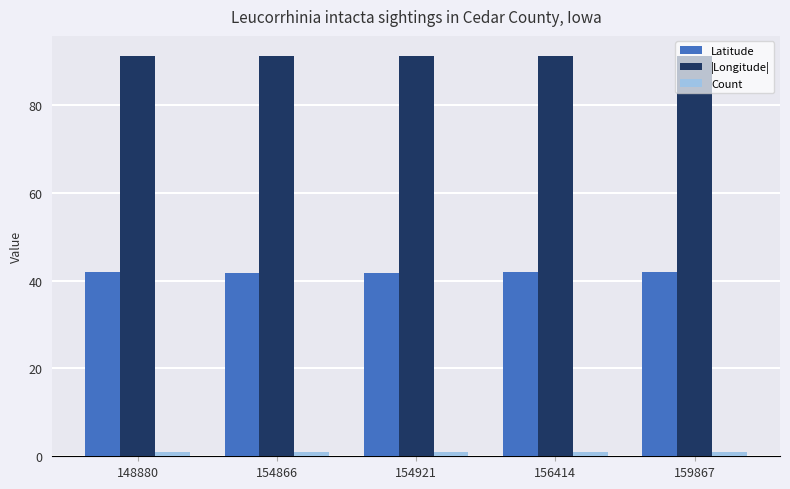

At how many categories does at least one series exceed 24?

5